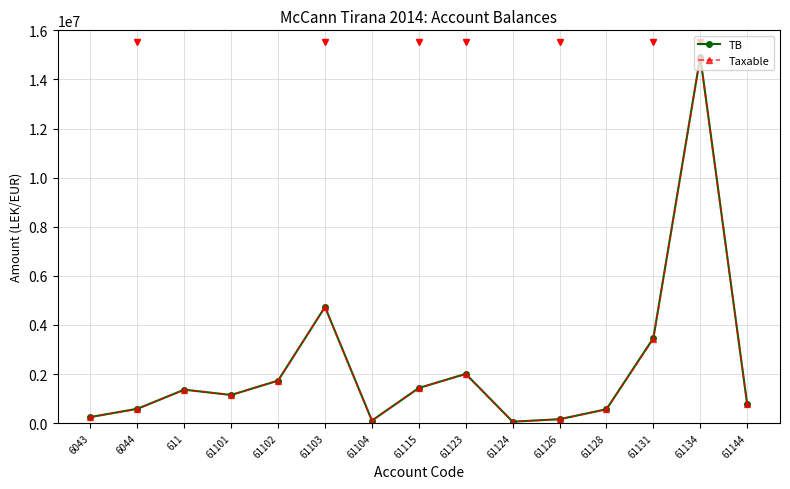

The value of TB at 611 is 1366068.5. True or false?

True